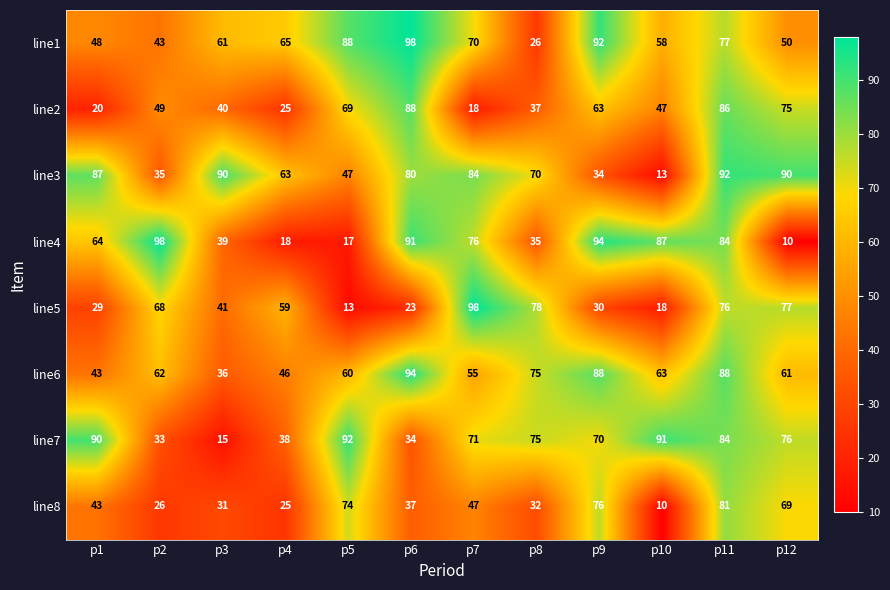

List the labels in order of line1 value, smallest first.

p8, p2, p1, p12, p10, p3, p4, p7, p11, p5, p9, p6